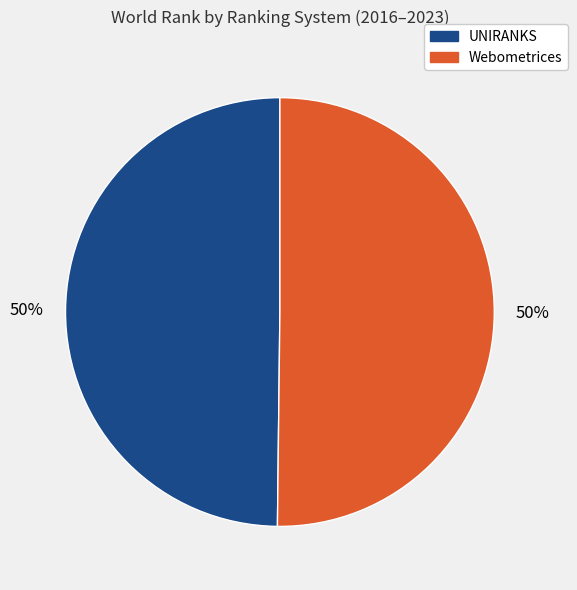

To the nearest percent, what is the average slice percentage?

50%